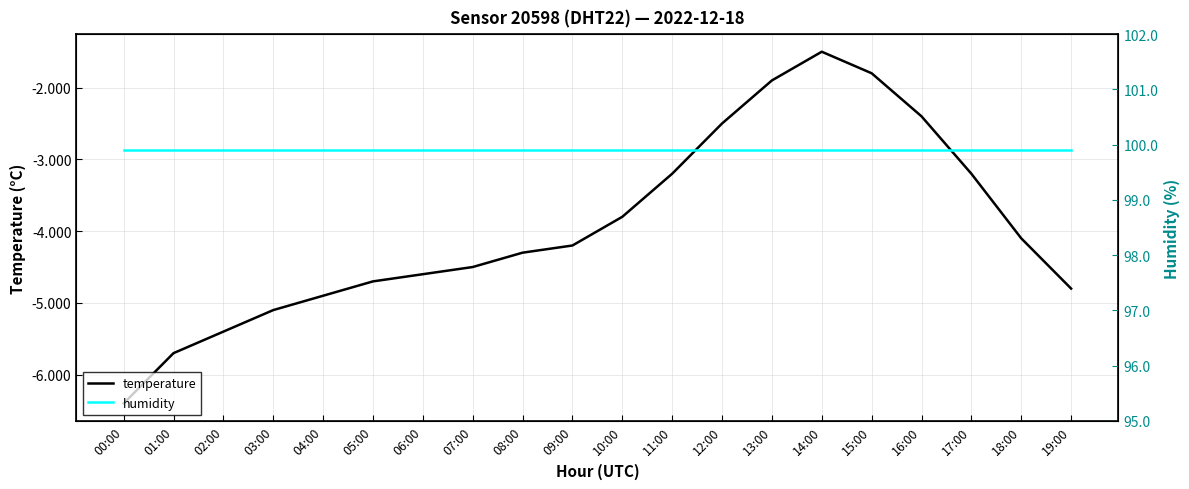

List the series in order of their overall mean, lowest first.

temperature, humidity